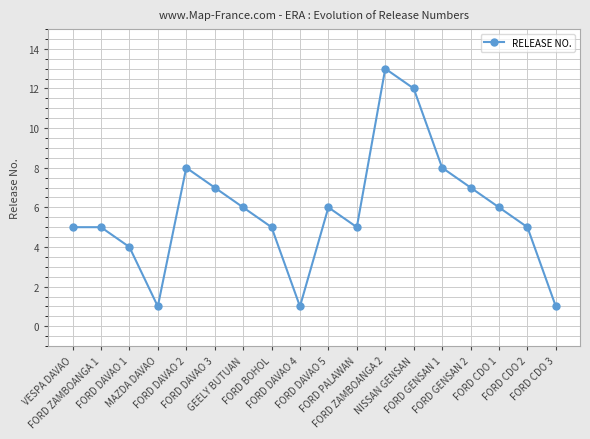

What is the greatest value displayed?

13